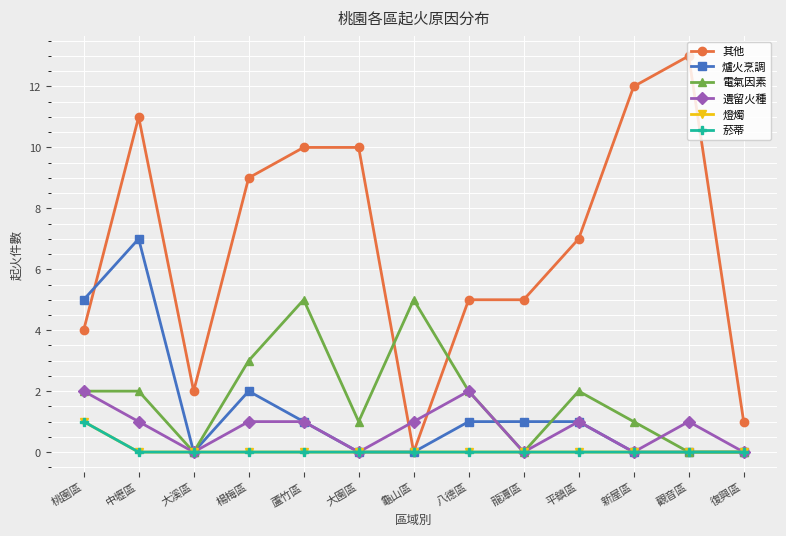

List the labels in order of 燈燭 value, smallest first.

中壢區, 大溪區, 楊梅區, 蘆竹區, 大園區, 龜山區, 八德區, 龍潭區, 平鎮區, 新屋區, 觀音區, 復興區, 桃園區